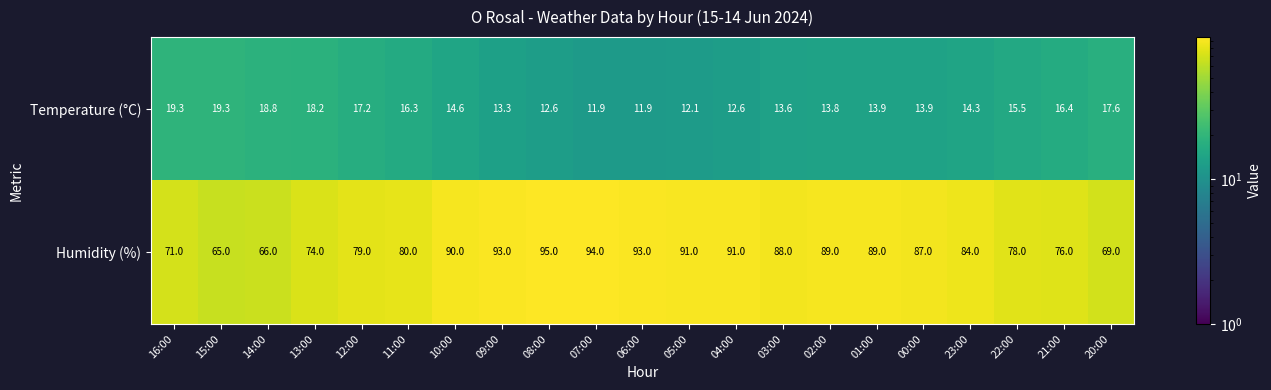

Which series has the largest range (max minus min)?

Humidity (%)